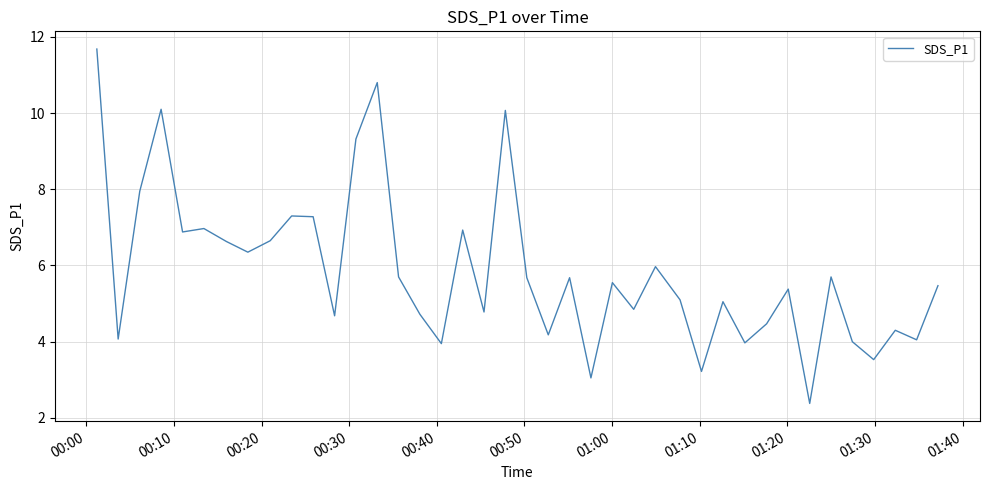

What is the difference between the maximum and minimum values?

9.3